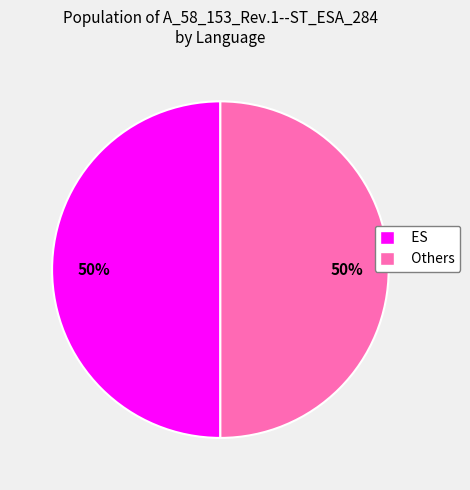

The ES slice represents 62% of the pie. True or false?

False